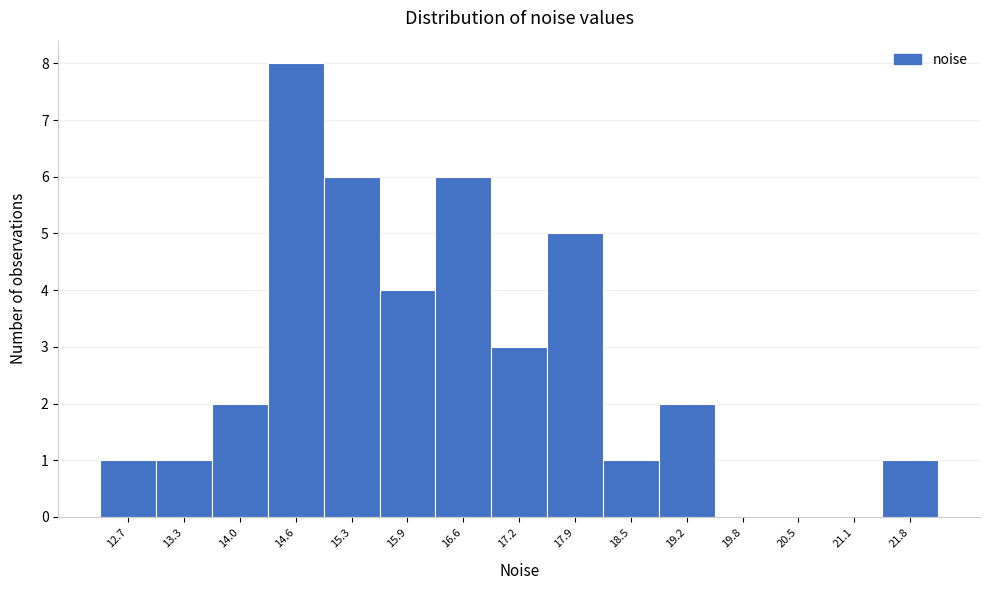

Reading right to left, extract all data points from this chart.

21.8=1	21.1=0	20.5=0	19.8=0	19.2=2	18.5=1	17.9=5	17.2=3	16.6=6	15.9=4	15.3=6	14.6=8	14.0=2	13.3=1	12.7=1